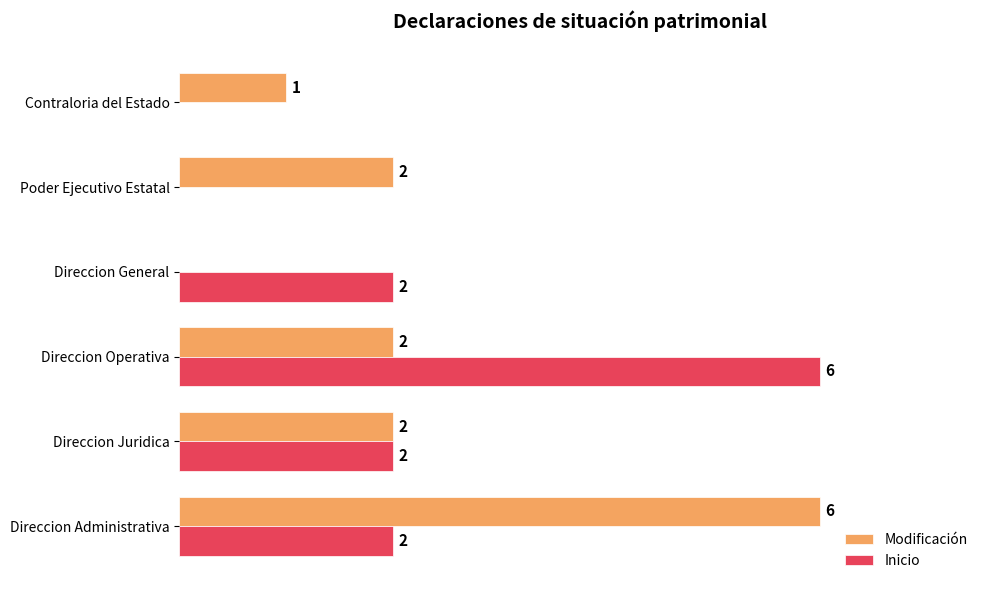

Which series has the largest total across all categories?

Modificación